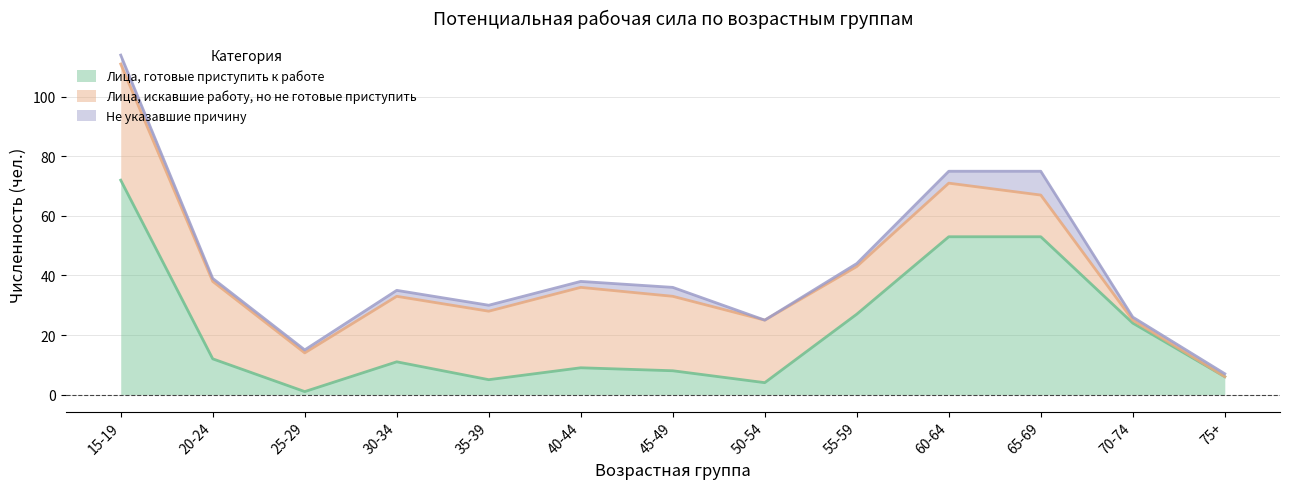

List the labels in order of Лица, искавшие работу, но не готовые приступить value, smallest first.

75+, 70-74, 25-29, 65-69, 55-59, 60-64, 50-54, 30-34, 35-39, 45-49, 20-24, 40-44, 15-19